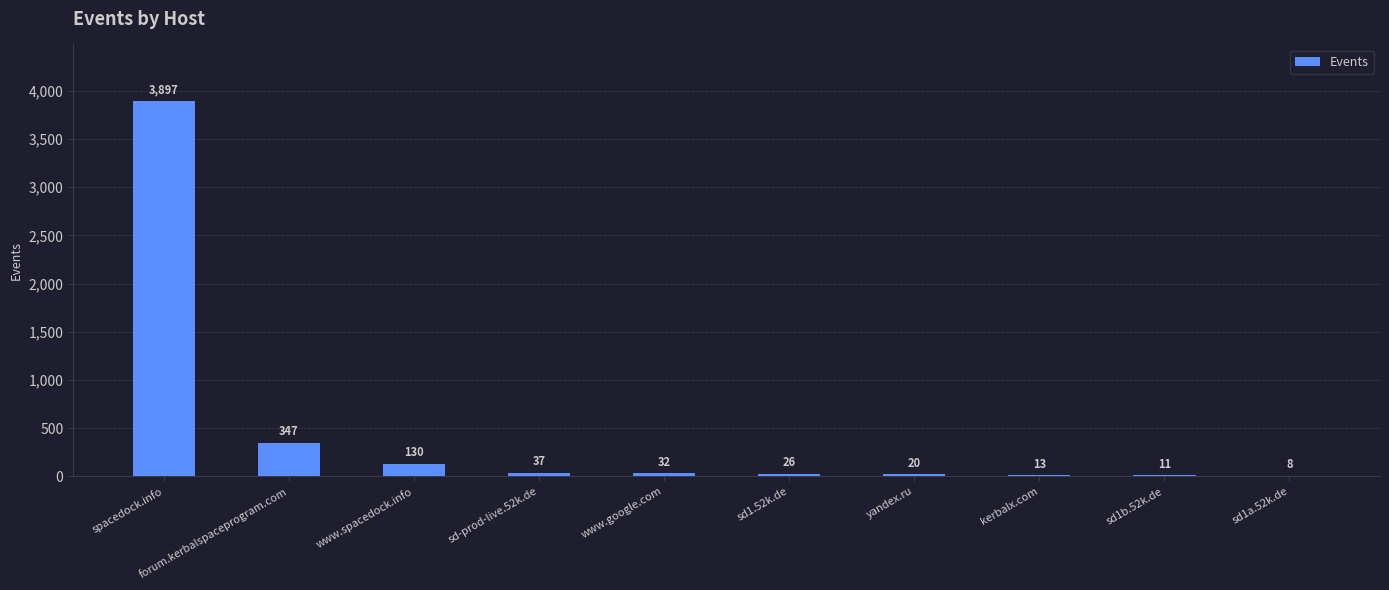

How many data points does each series have?

10